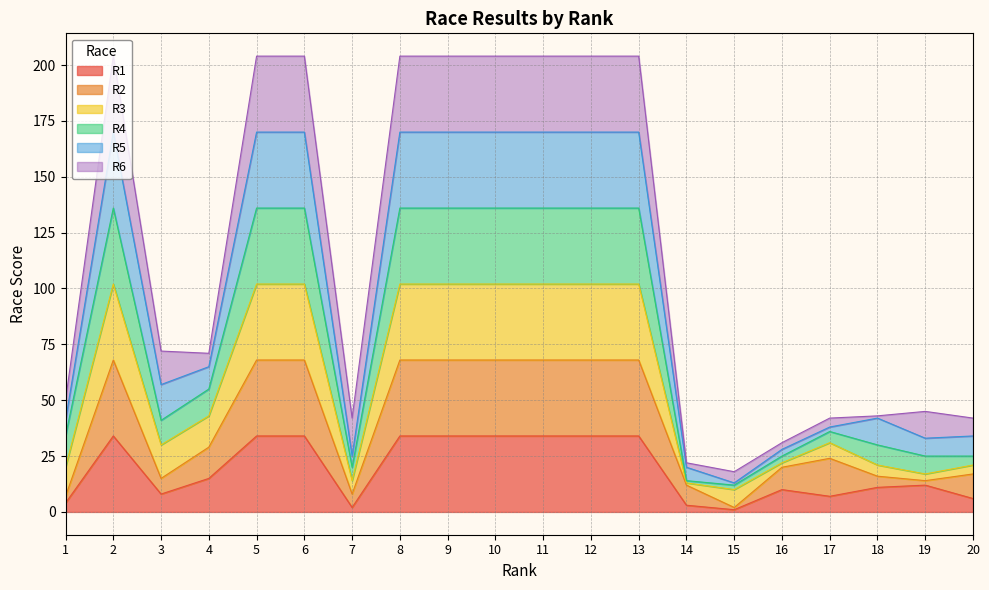

At which category does the chart reach its peak across all series?

2